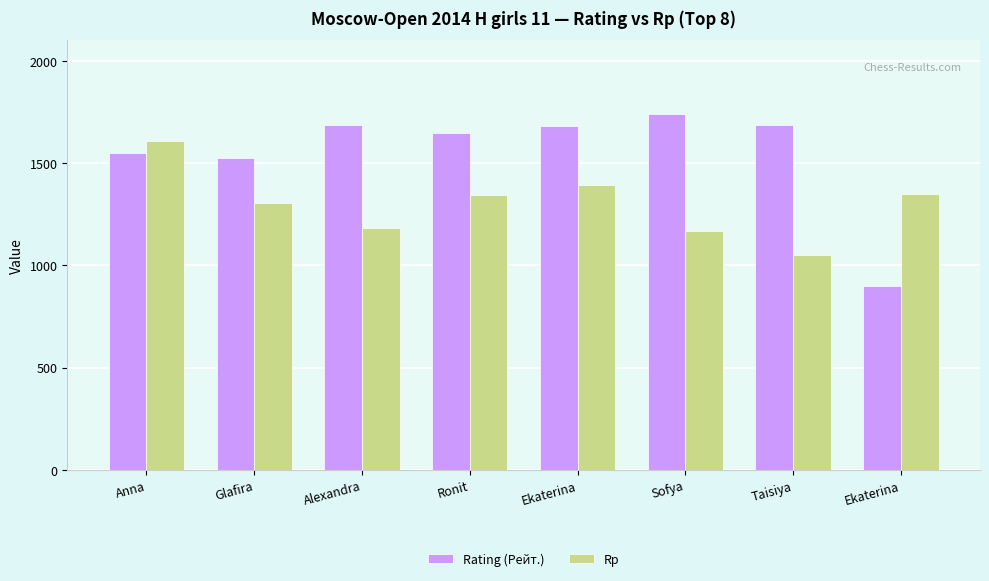

How many groups of bars are there?

8